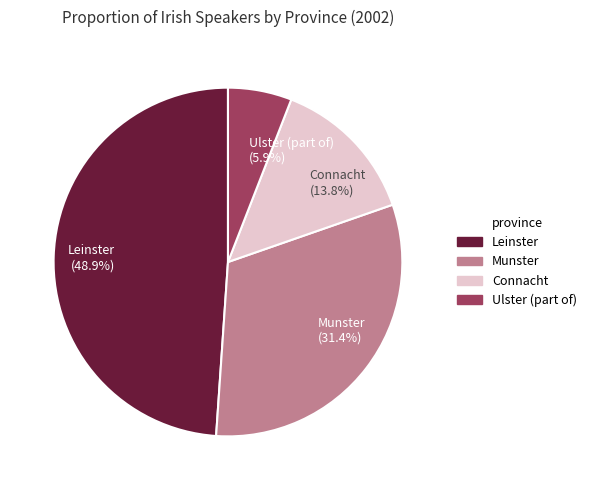

How many segments does this pie chart have?

4